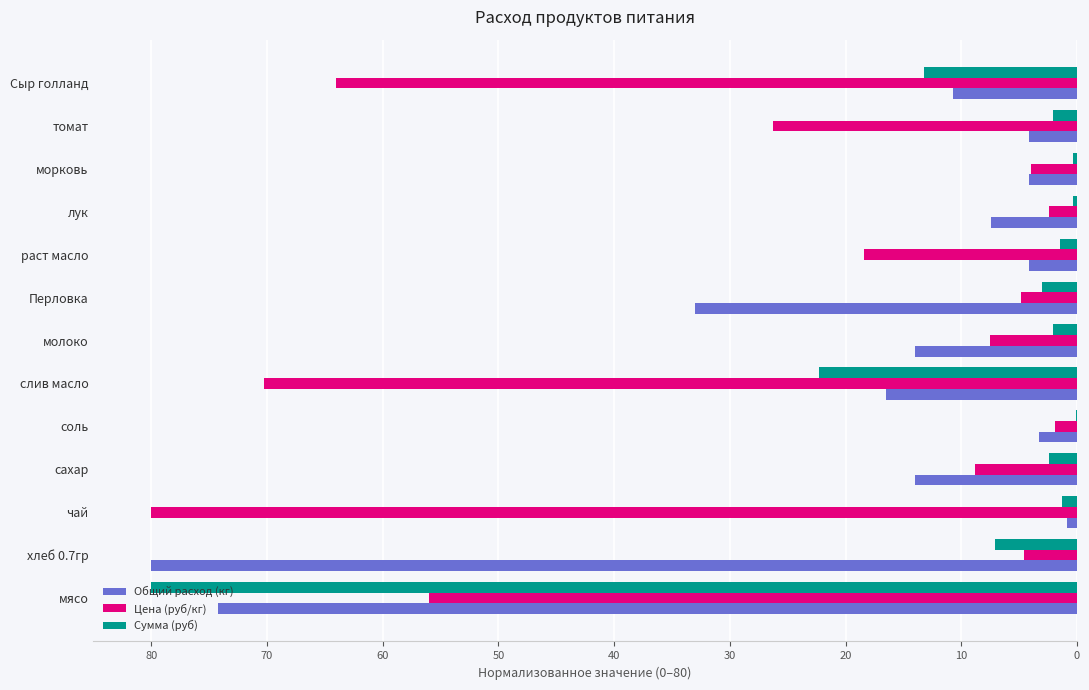

What is the total value across all series at слив масло?

109.0